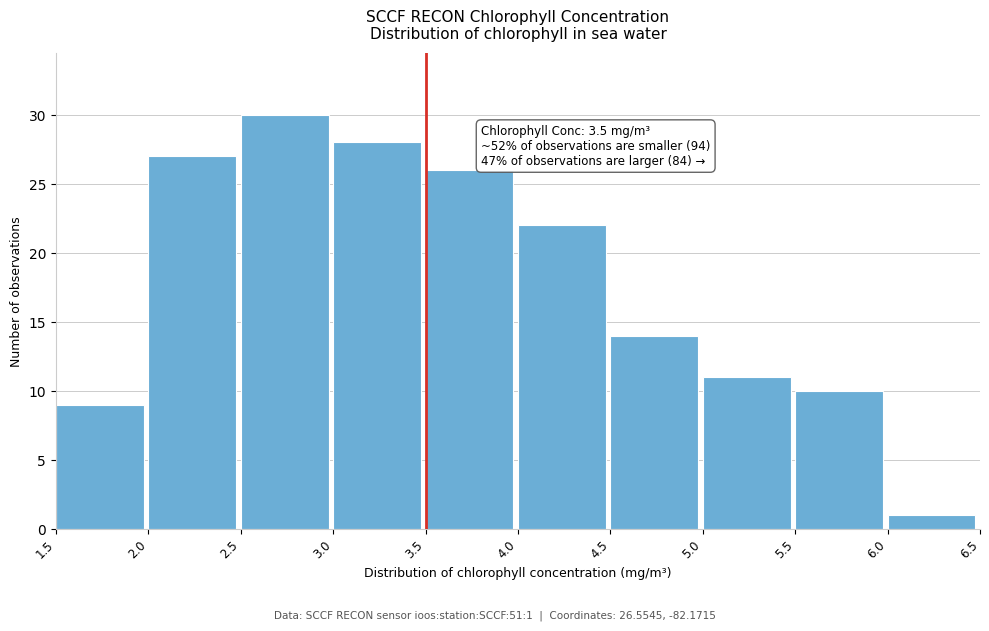

Which range on the x-axis has the tallest bar?

2.5 to 3.0